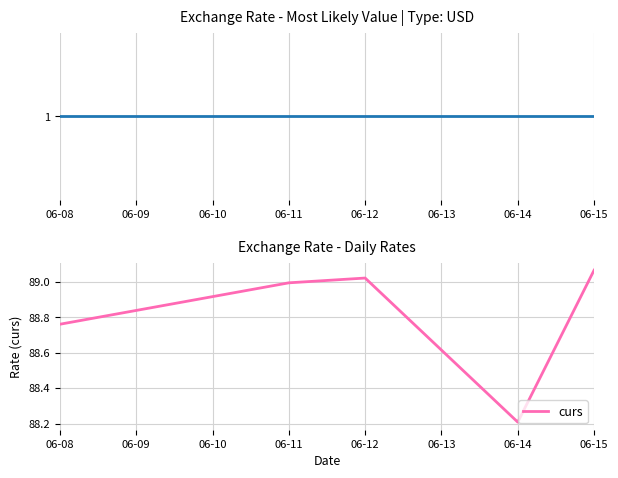

List the labels in order of curs value, largest first.

06-15, 06-12, 06-11, 06-08, 06-14